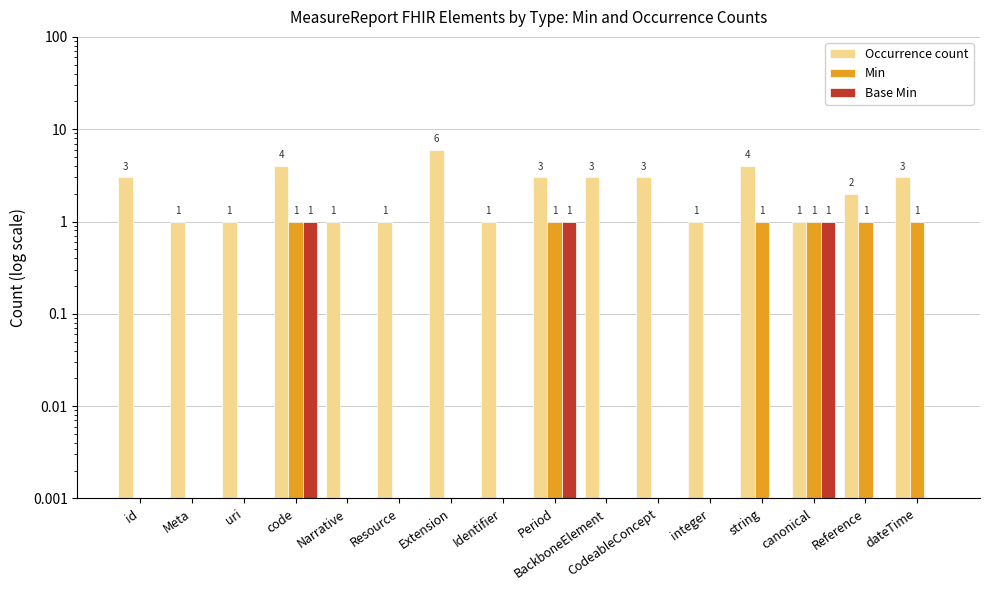

At code, list the series in order from smallest to largest.

Min, Base Min, Occurrence count